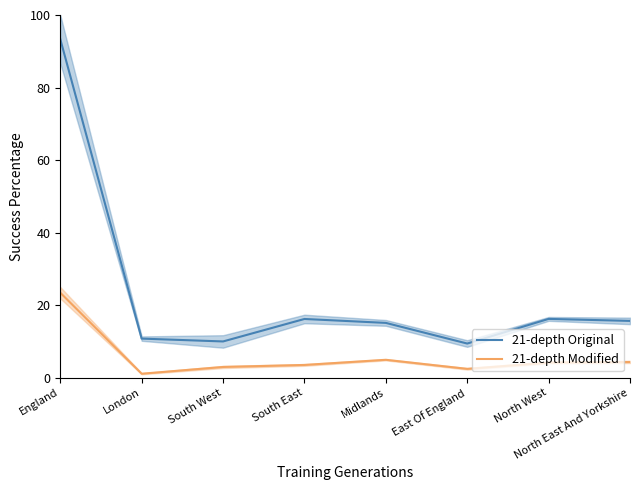

What is the sum of all 21-depth Original values?

186.7